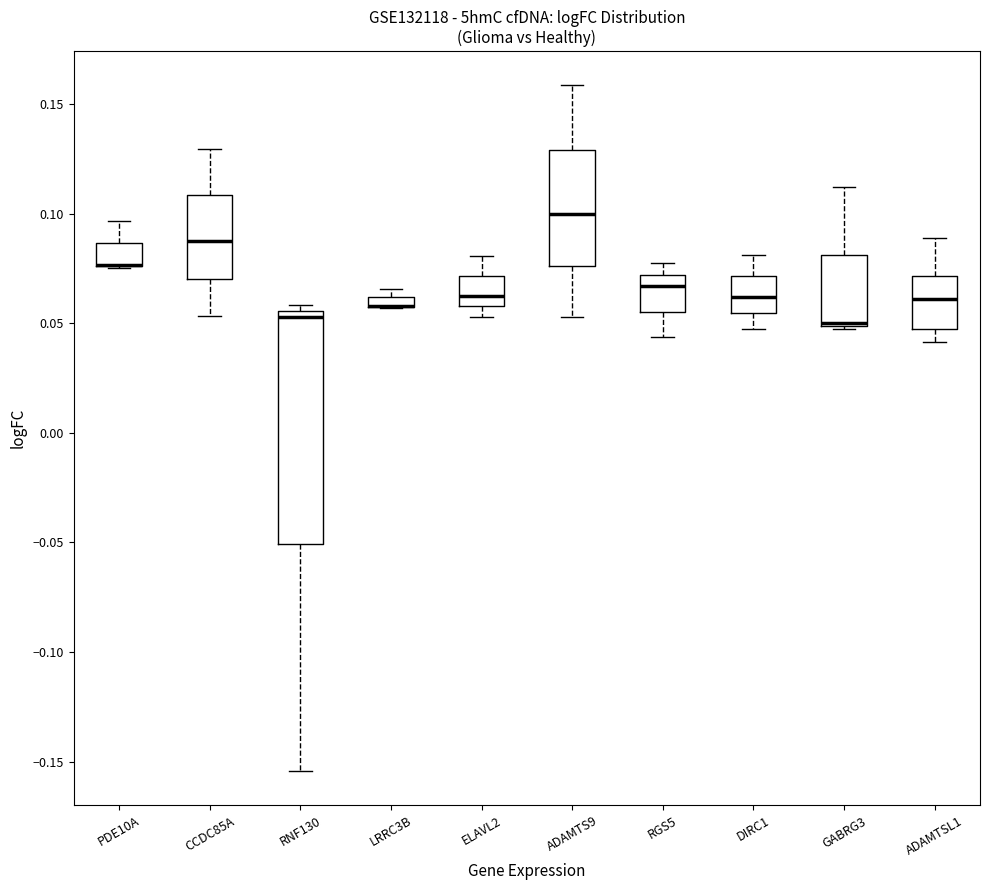

Where is the lower edge of the box for ELAVL2 on the y-axis? The values are not printed on the chart, so give them approximately, as read against the axis.

0.060